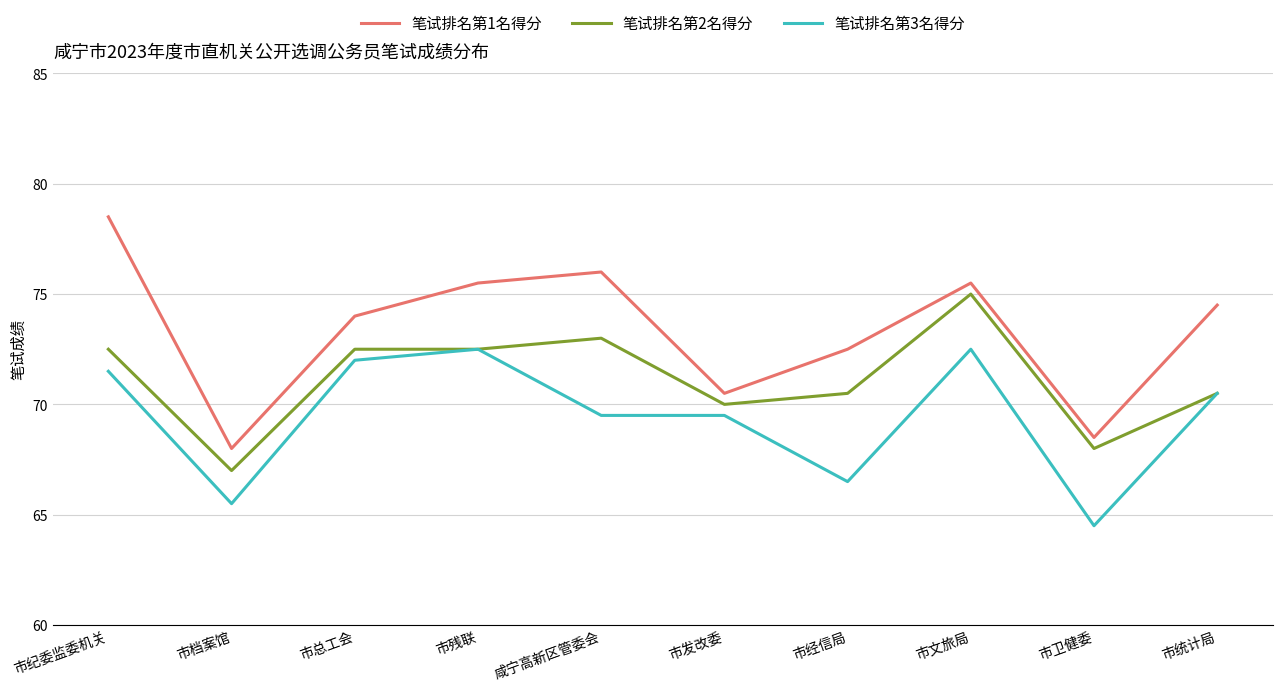

The 笔试排名第1名得分 series shows 28.3 at 市文旅局. True or false?

False